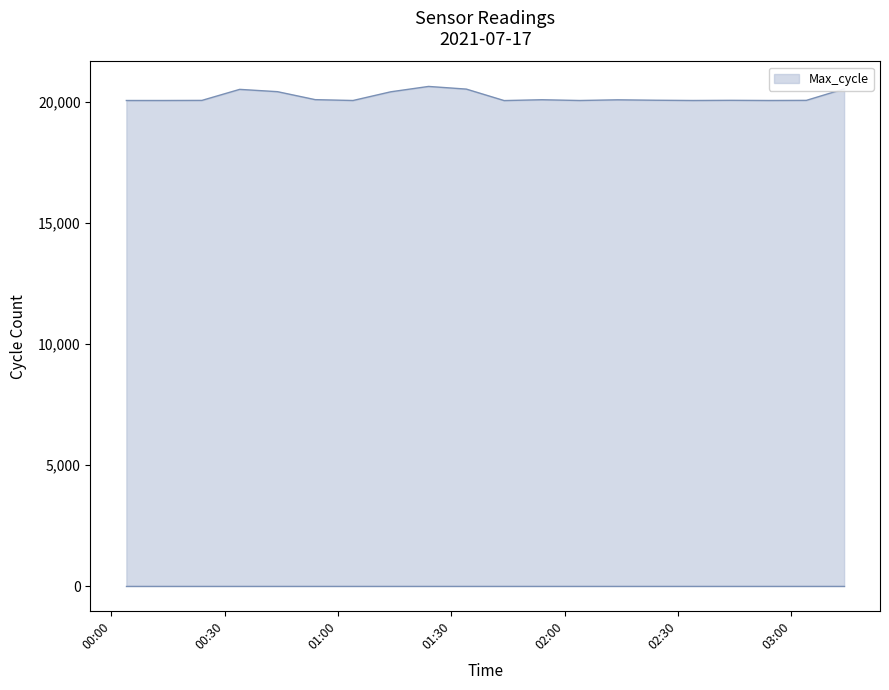

What is the minimum value shown in the chart?

20043